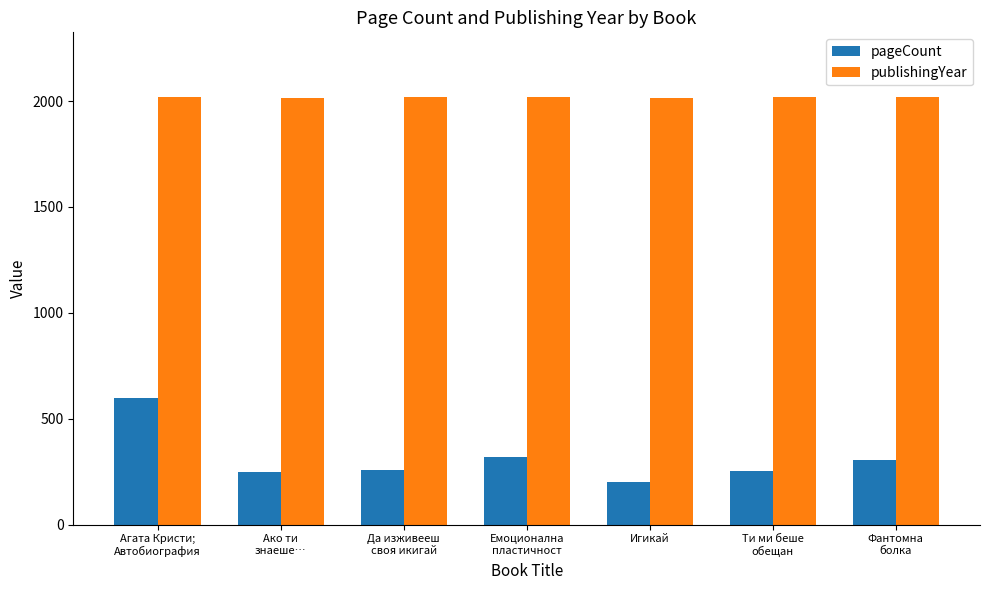

Which series has the largest range (max minus min)?

pageCount